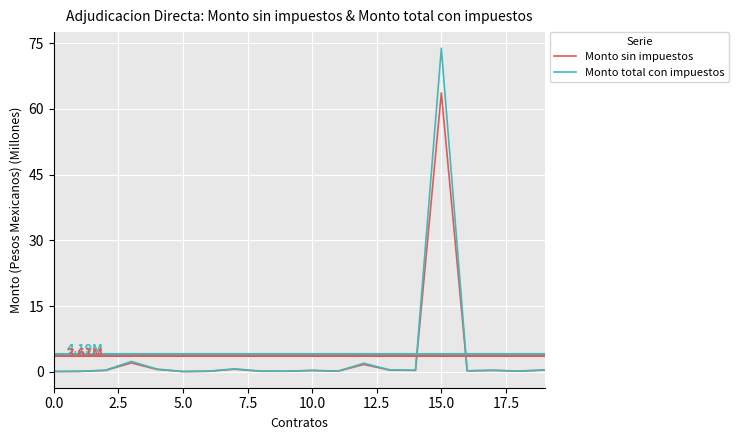

Which series has the largest range (max minus min)?

Monto total con impuestos